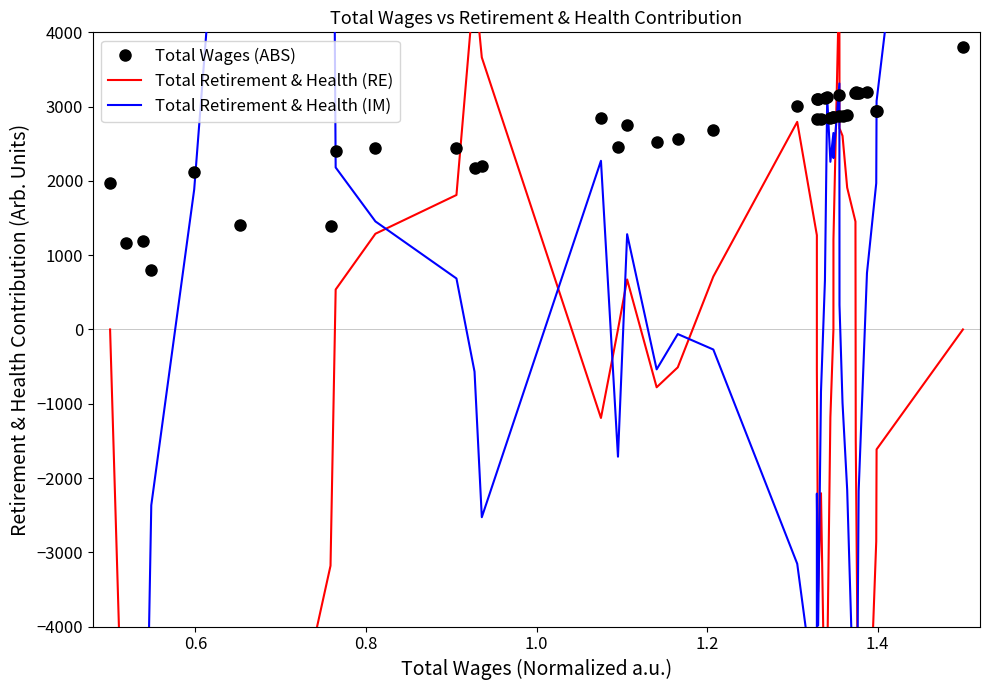

Which series has the largest range (max minus min)?

Total Retirement & Health (IM)